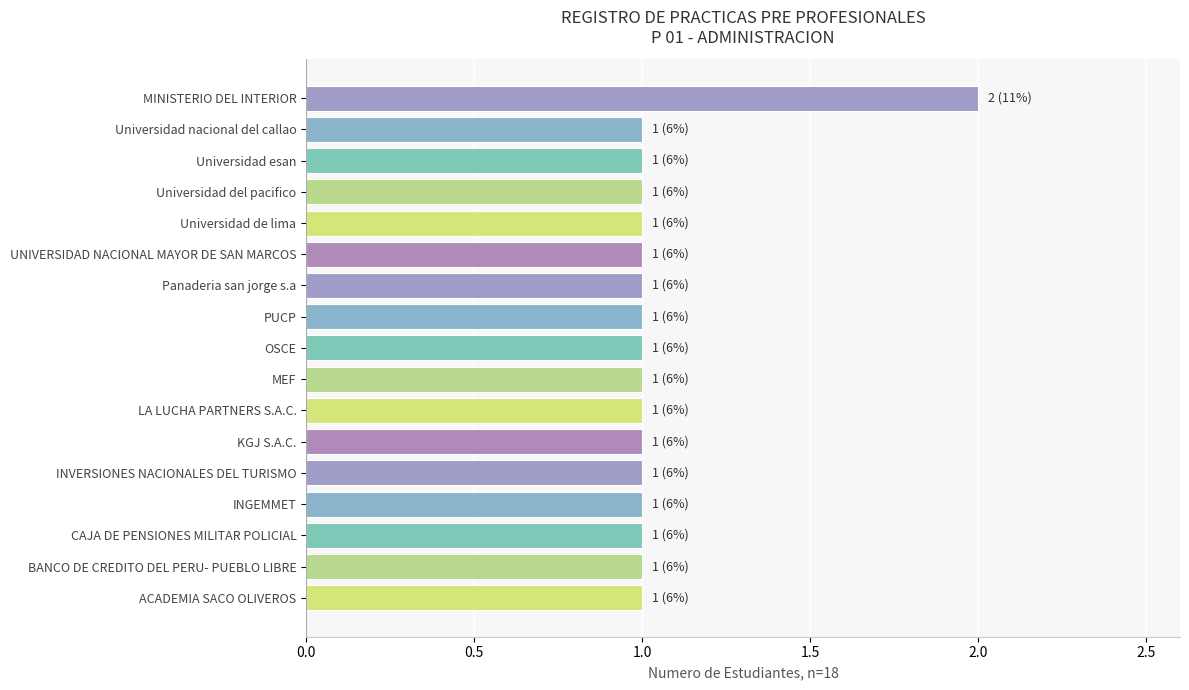

Approximately how many times larger is the value at BANCO DE CREDITO DEL PERU- PUEBLO LIBRE compared to UNIVERSIDAD NACIONAL MAYOR DE SAN MARCOS?

1.0